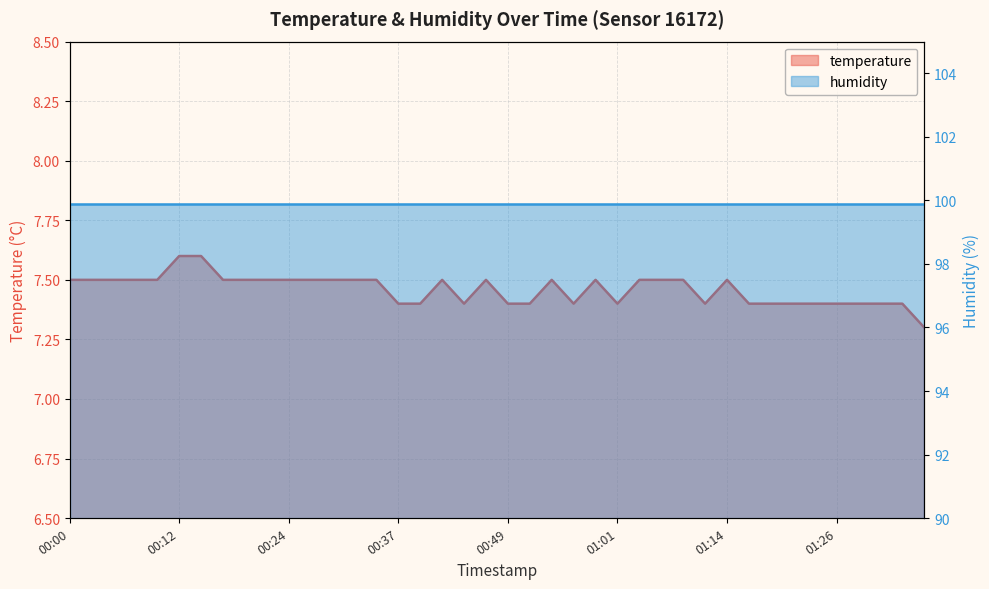

How many data points does each series have?

40